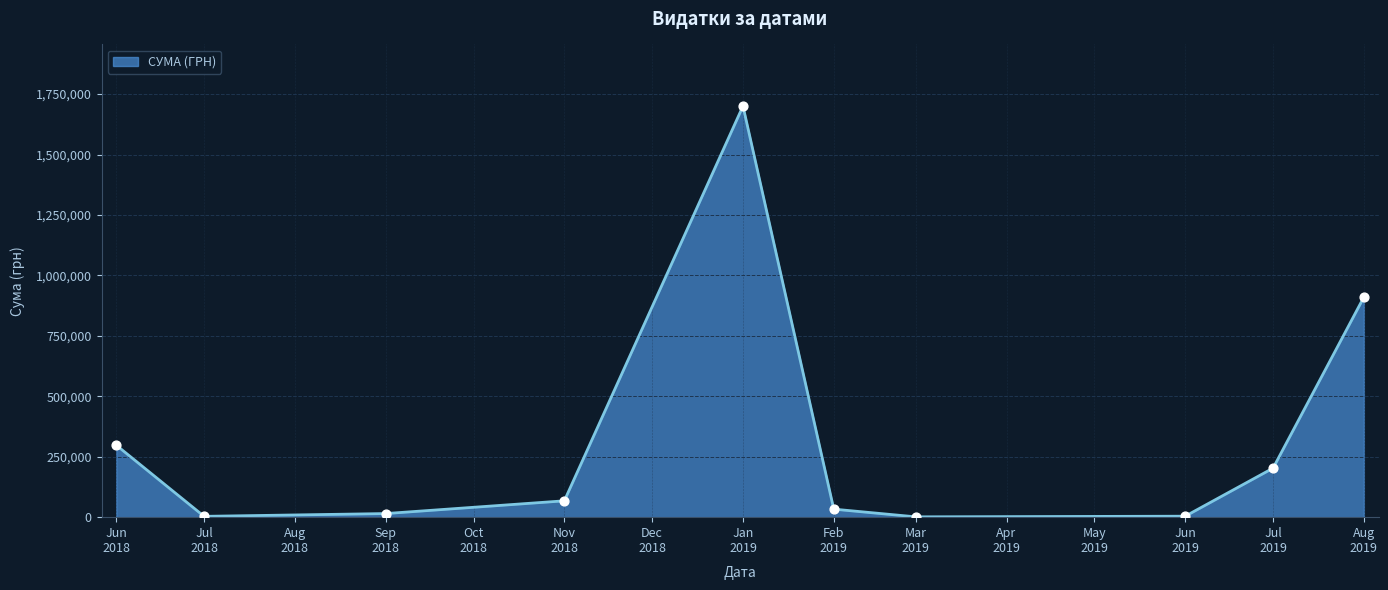

What is the greatest value displayed?

1700224.2